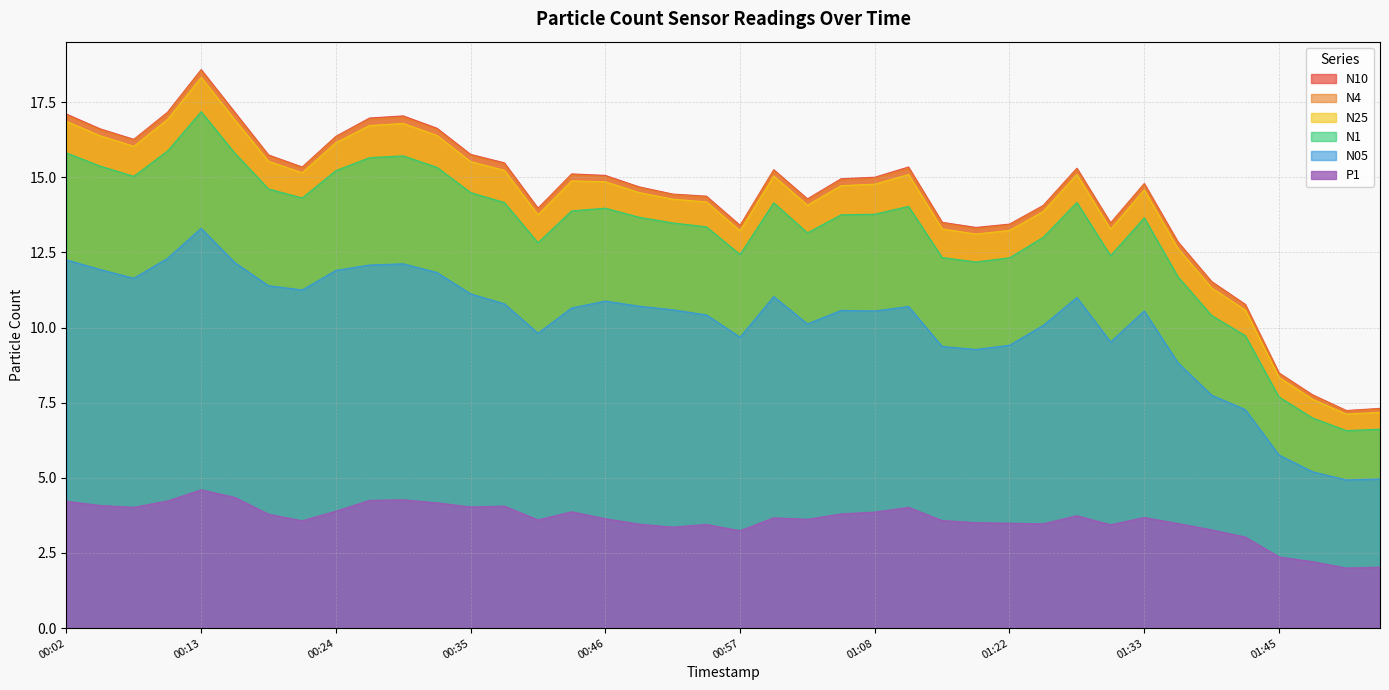

True or false: N10 and N25 intersect in this chart.

False